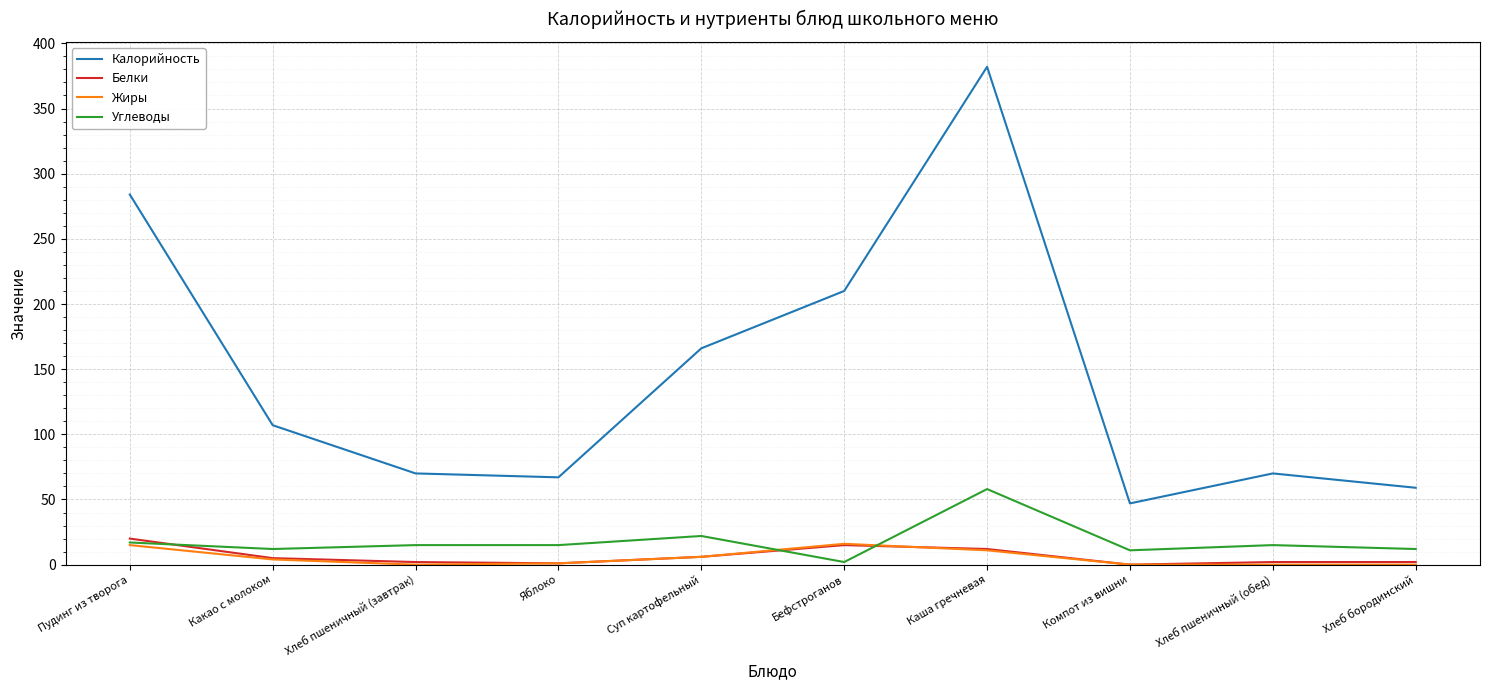

True or false: Жиры and Калорийность cross at least once.

False